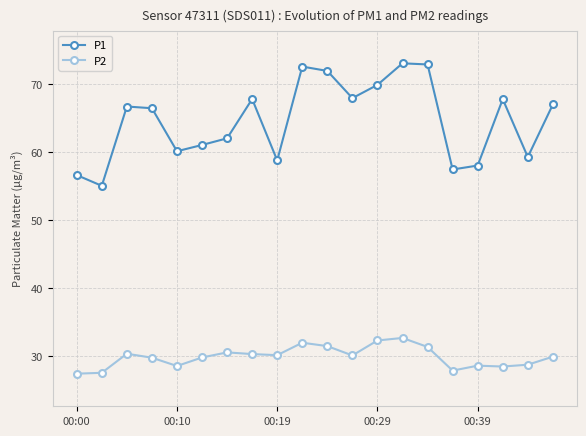

True or false: P1 and P2 cross at least once.

False